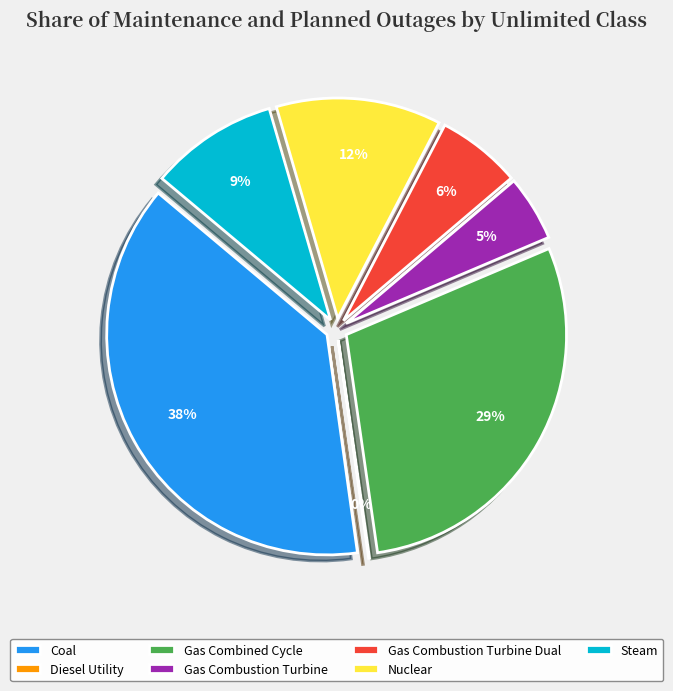

Which slice is the largest?

Coal